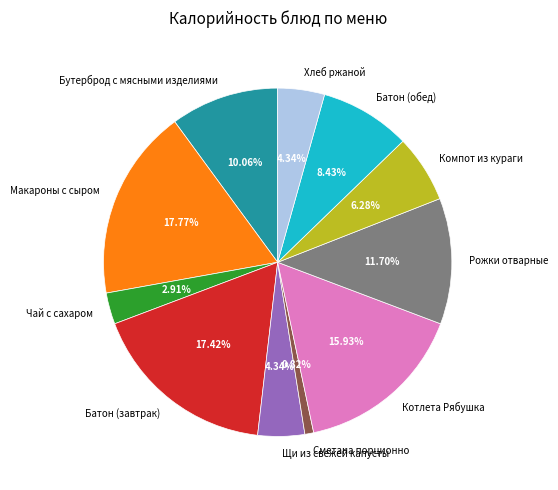

Count the number of slices in the pie.

11